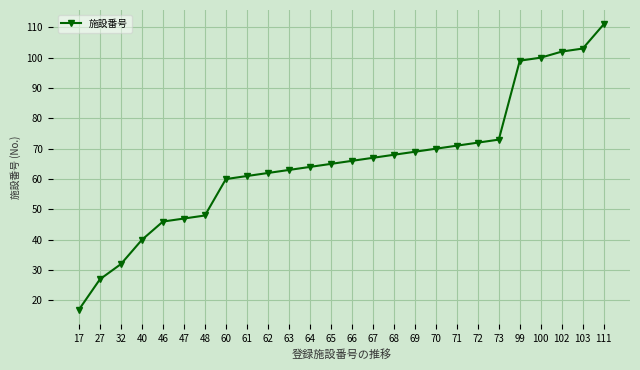

Reading left to right, what are all the values shown in this chart?

17=17	27=27	32=32	40=40	46=46	47=47	48=48	60=60	61=61	62=62	63=63	64=64	65=65	66=66	67=67	68=68	69=69	70=70	71=71	72=72	73=73	99=99	100=100	102=102	103=103	111=111